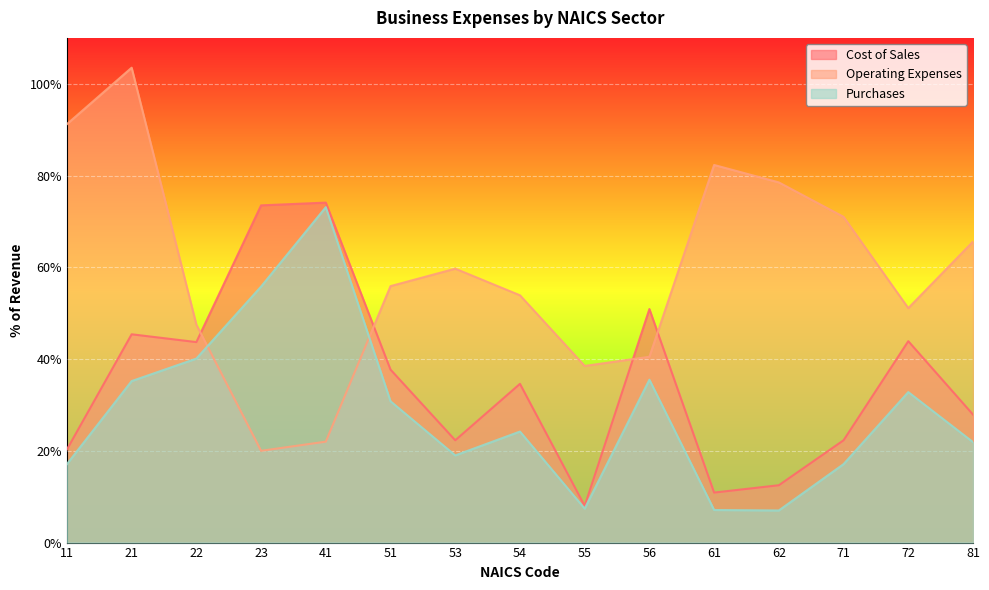

What is the value of the Cost of Sales point at the 1st from the left?

20.3